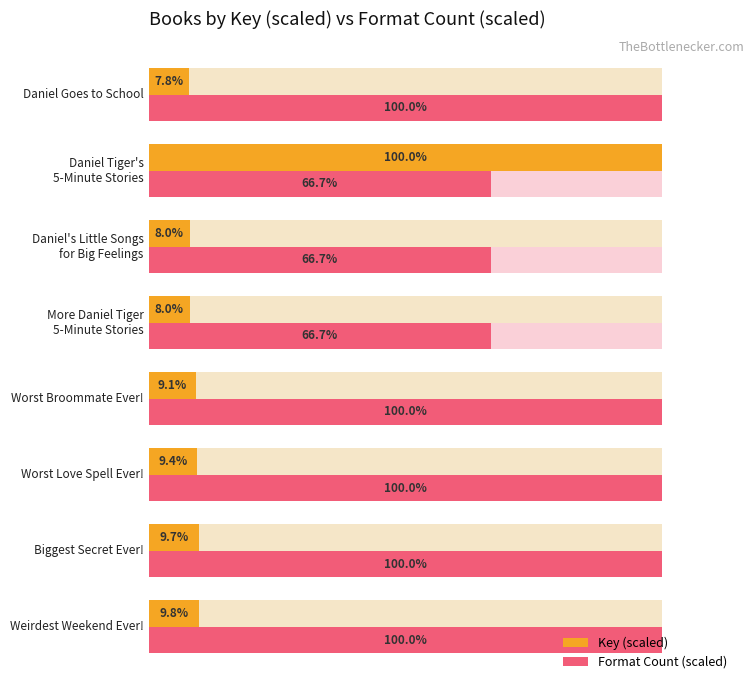

The Format Count (scaled) series shows 139.4 at 3. True or false?

False